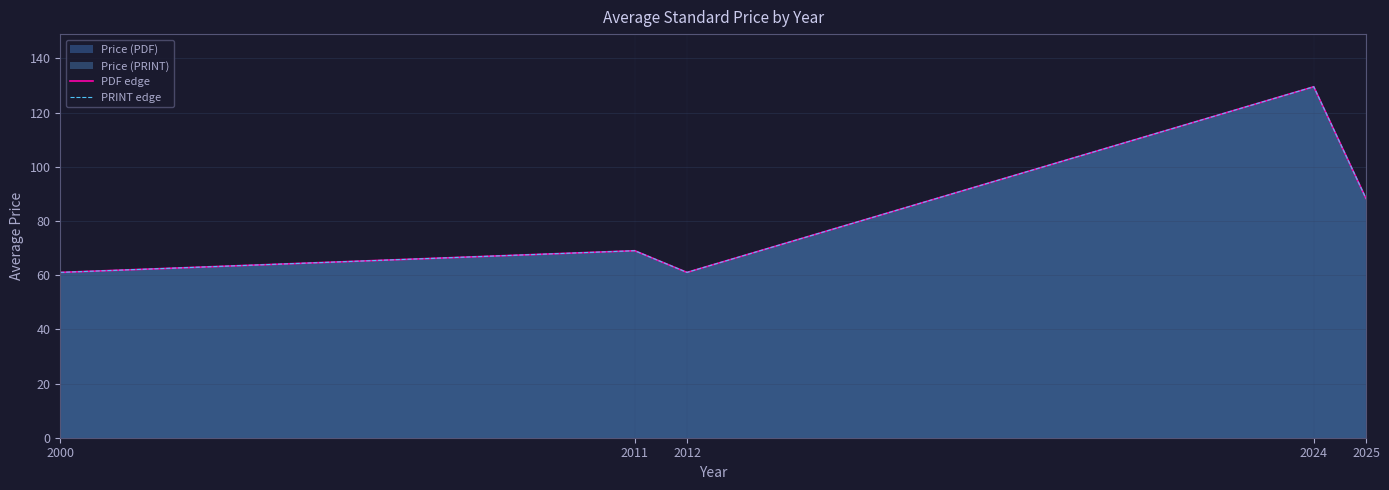

How many interior local valleys does the PRINT edge series have?

1